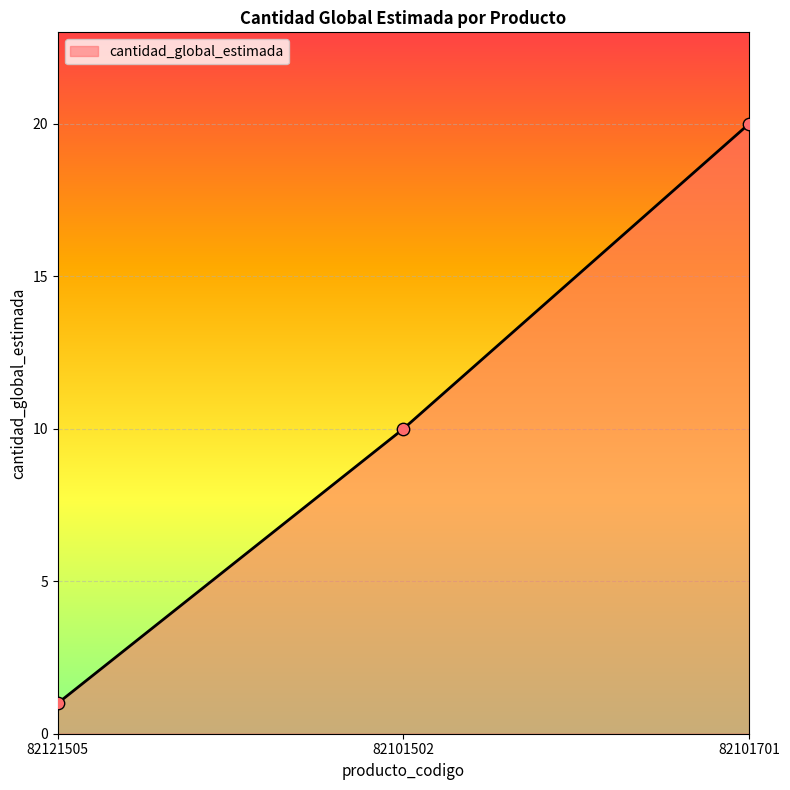

Between 82121505 and 82101701, which is larger?

82101701